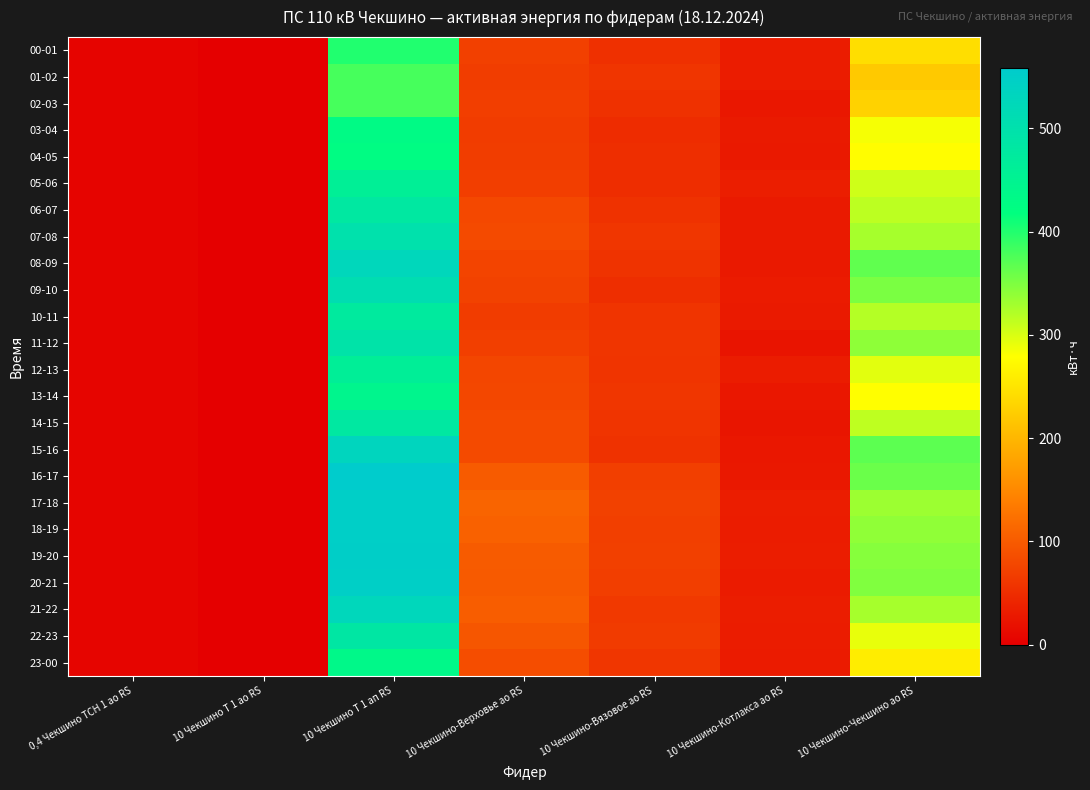

Count the number of data series in this chart.

24